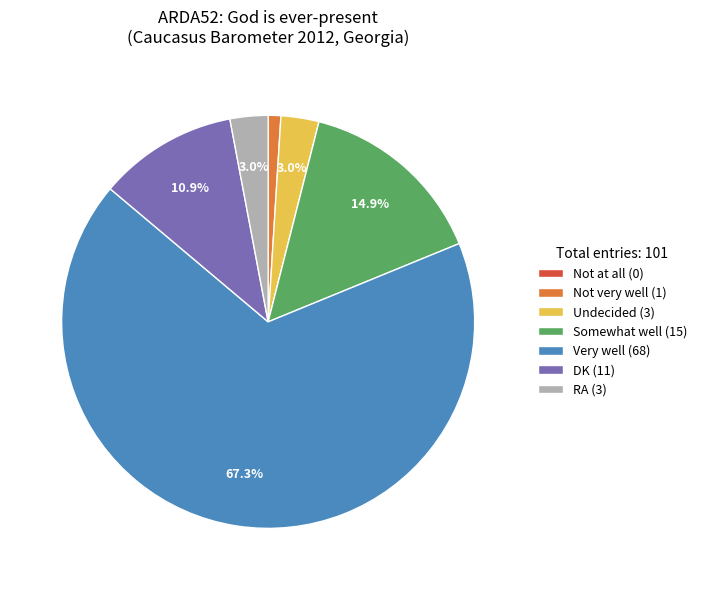

What percentage is the Somewhat well slice, to the nearest percent?

15%